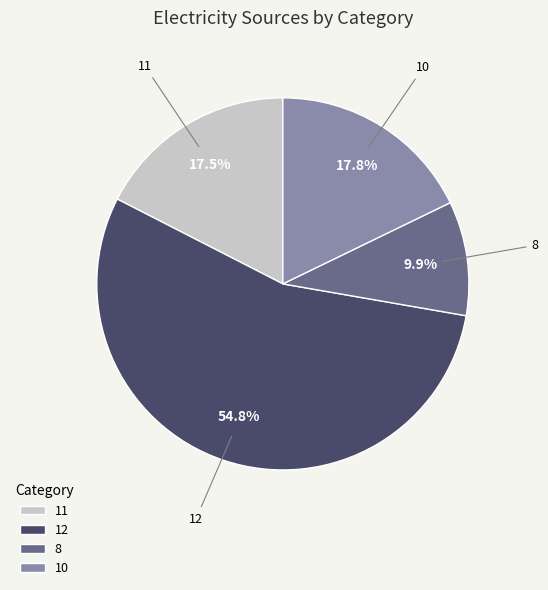

To the nearest percent, what portion does 8 represent?

10%